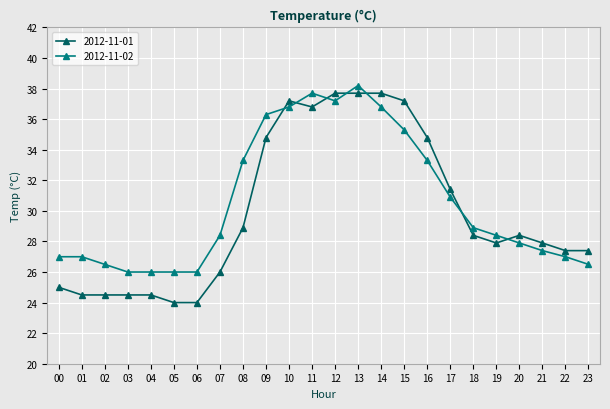

Is the value of 2012-11-01 at 16 greater than the value of 2012-11-02 at 12?

No